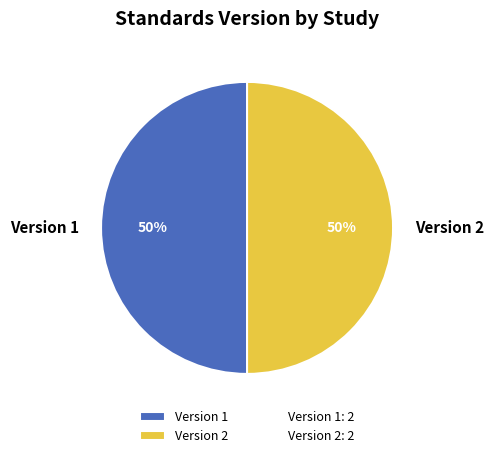

Is it true that Version 2 is 38% of the pie?

False